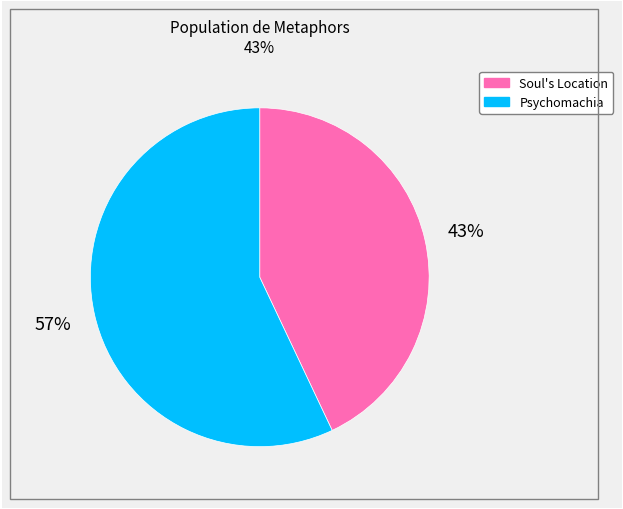

To the nearest percent, what is the combined percentage of Psychomachia and Soul's Location?

100%